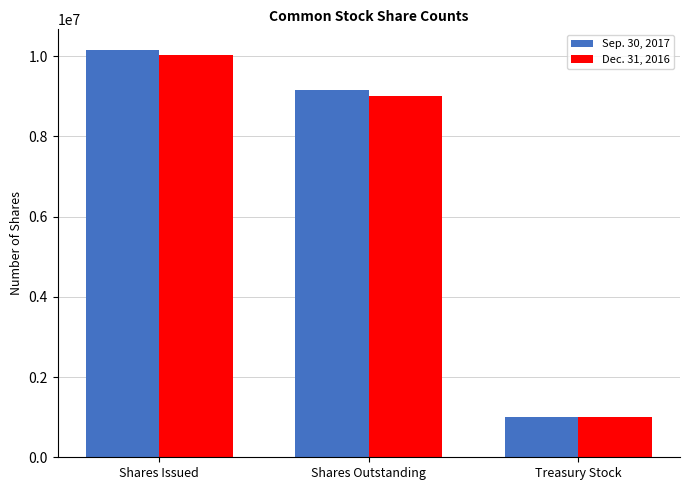

How many Dec. 31, 2016 values are between 1015493 and 10026136?

3